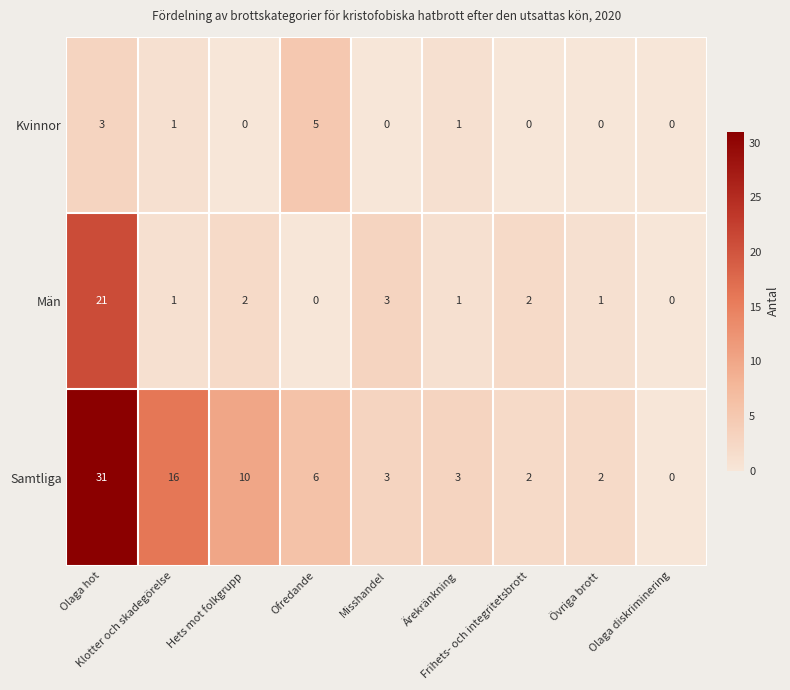

Which series has the largest total across all categories?

Samtliga